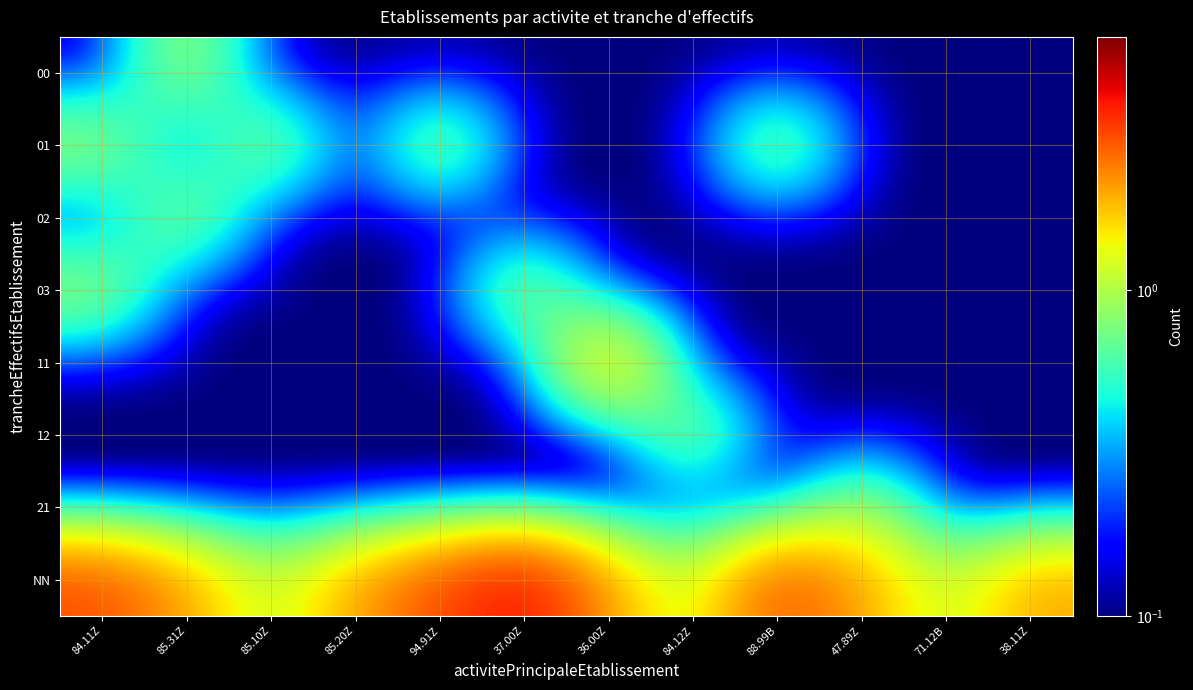

Reading right to left, transcribe all the data shown in this chart.

00: 38.11Z=0.1	71.12B=0.1	47.89Z=0.1	88.99B=0.1	84.12Z=0.1	36.00Z=0.1	37.00Z=0.1	94.91Z=0.1	85.20Z=0.1	85.10Z=0.1	85.31Z=1.0	84.11Z=0.1
01: 38.11Z=0.1	71.12B=0.1	47.89Z=0.1	88.99B=1.0	84.12Z=0.1	36.00Z=0.1	37.00Z=0.1	94.91Z=1.0	85.20Z=0.1	85.10Z=1.0	85.31Z=0.1	84.11Z=1.0
02: 38.11Z=0.1	71.12B=0.1	47.89Z=0.1	88.99B=0.1	84.12Z=0.1	36.00Z=0.1	37.00Z=0.1	94.91Z=0.1	85.20Z=0.1	85.10Z=0.1	85.31Z=1.0	84.11Z=0.1
03: 38.11Z=0.1	71.12B=0.1	47.89Z=0.1	88.99B=0.1	84.12Z=0.1	36.00Z=0.1	37.00Z=1.0	94.91Z=0.1	85.20Z=0.1	85.10Z=0.1	85.31Z=0.1	84.11Z=1.0
11: 38.11Z=0.1	71.12B=0.1	47.89Z=0.1	88.99B=0.1	84.12Z=0.1	36.00Z=2.0	37.00Z=0.1	94.91Z=0.1	85.20Z=0.1	85.10Z=0.1	85.31Z=0.1	84.11Z=0.1
12: 38.11Z=0.1	71.12B=0.1	47.89Z=0.1	88.99B=0.1	84.12Z=1.0	36.00Z=0.1	37.00Z=0.1	94.91Z=0.1	85.20Z=0.1	85.10Z=0.1	85.31Z=0.1	84.11Z=0.1
21: 38.11Z=0.1	71.12B=0.1	47.89Z=1.0	88.99B=0.1	84.12Z=0.1	36.00Z=0.1	37.00Z=0.1	94.91Z=0.1	85.20Z=0.1	85.10Z=0.1	85.31Z=0.1	84.11Z=0.1
NN: 38.11Z=2.0	71.12B=1.0	47.89Z=2.0	88.99B=3.0	84.12Z=1.0	36.00Z=2.0	37.00Z=4.0	94.91Z=3.0	85.20Z=2.0	85.10Z=1.0	85.31Z=2.0	84.11Z=3.0